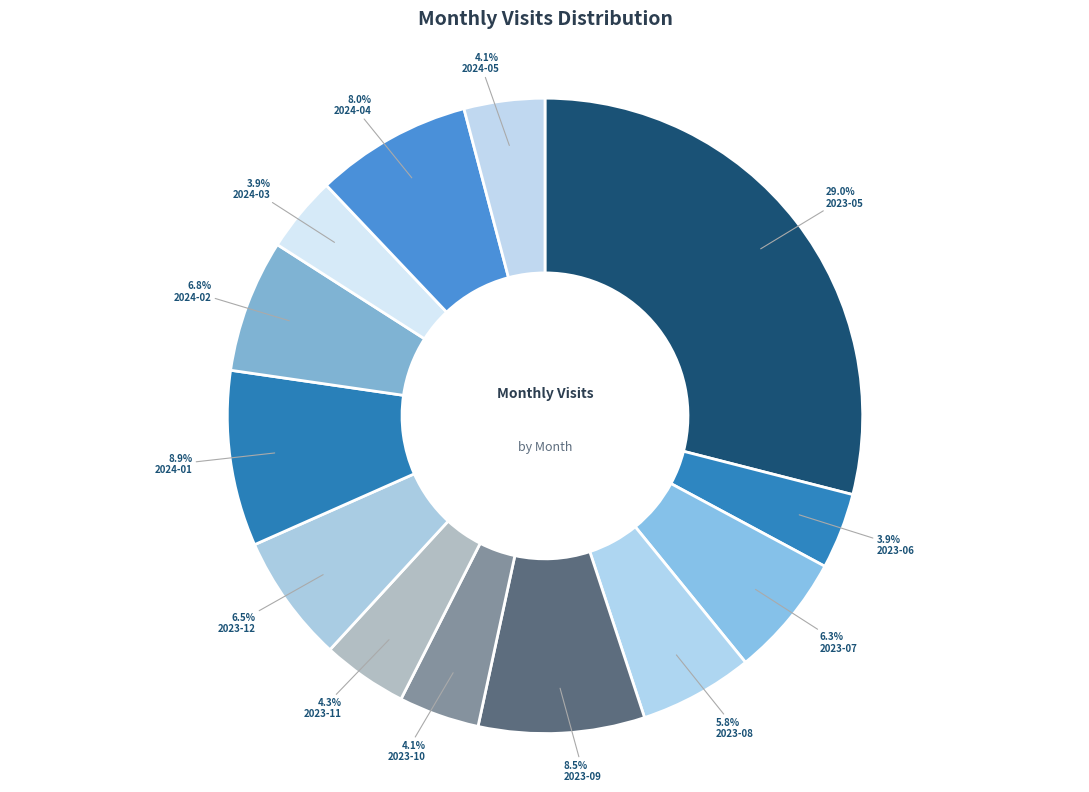

What percentage is the 2024-01 slice, to the nearest percent?

9%